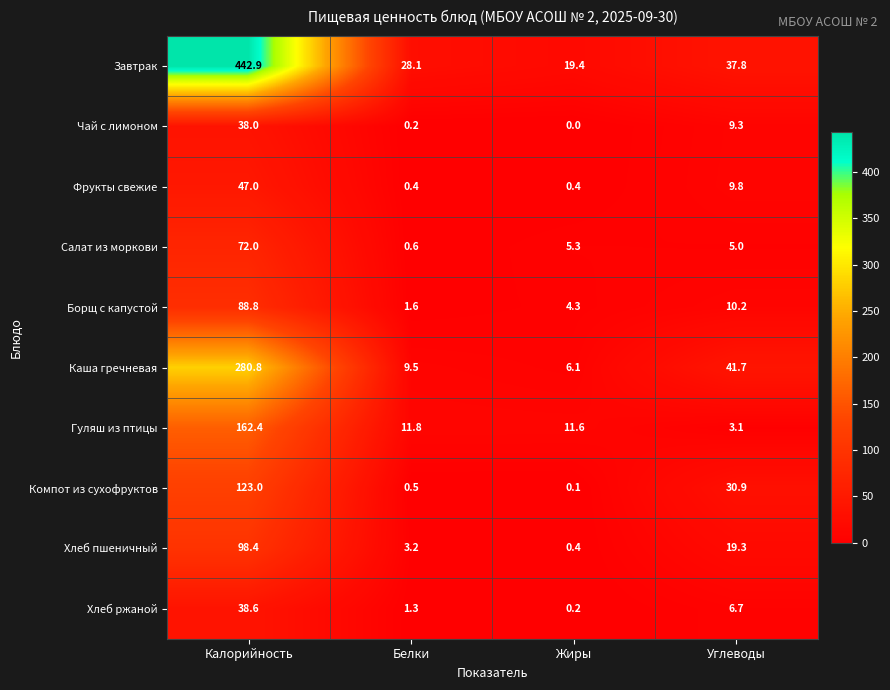

True or false: Хлеб ржаной has a value of 6.7 at Углеводы.

True